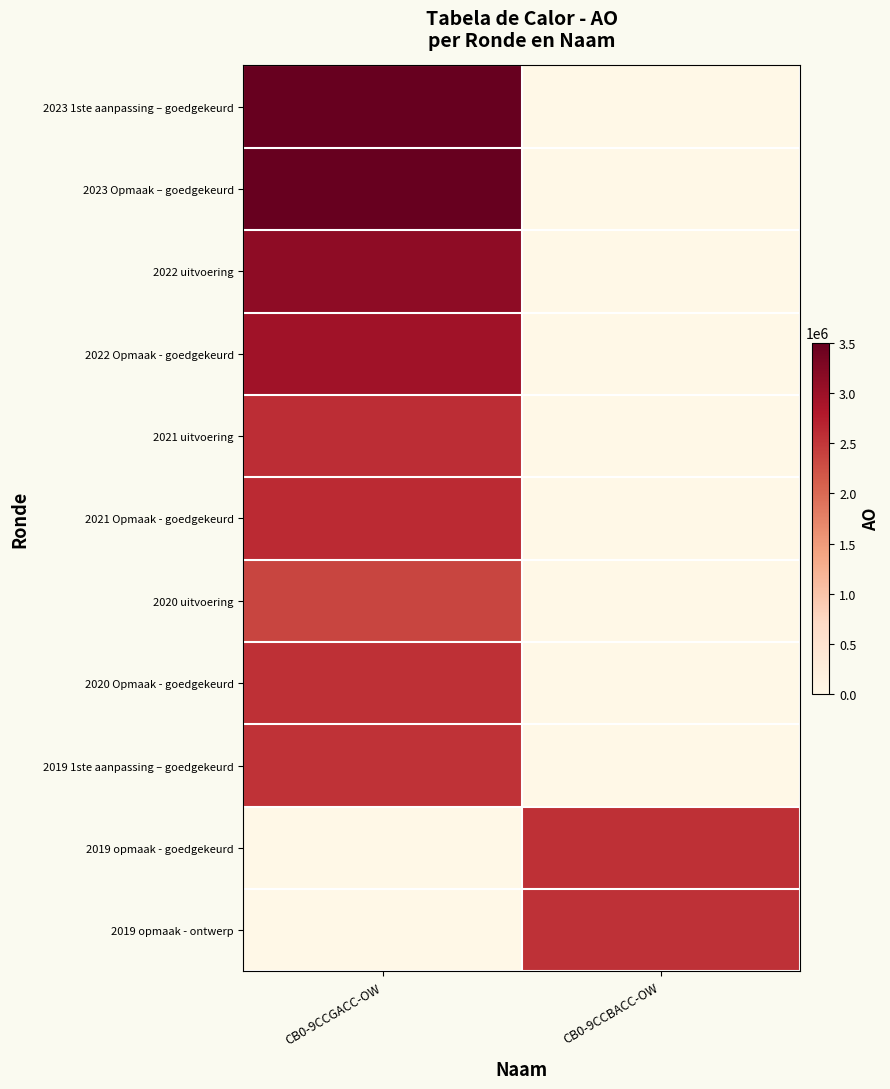

Reading left to right, transcribe all the data shown in this chart.

2023 1ste aanpassing – goedgekeurd: CB0-9CCGACC-OW=3489662	CB0-9CCBACC-OW=0
2023 Opmaak – goedgekeurd: CB0-9CCGACC-OW=3500687	CB0-9CCBACC-OW=0
2022 uitvoering: CB0-9CCGACC-OW=3126412	CB0-9CCBACC-OW=0
2022 Opmaak - goedgekeurd: CB0-9CCGACC-OW=2961303	CB0-9CCBACC-OW=0
2021 uitvoering: CB0-9CCGACC-OW=2586148	CB0-9CCBACC-OW=0
2021 Opmaak - goedgekeurd: CB0-9CCGACC-OW=2624269	CB0-9CCBACC-OW=0
2020 uitvoering: CB0-9CCGACC-OW=2364525	CB0-9CCBACC-OW=0
2020 Opmaak - goedgekeurd: CB0-9CCGACC-OW=2565822	CB0-9CCBACC-OW=0
2019 1ste aanpassing – goedgekeurd: CB0-9CCGACC-OW=2538240	CB0-9CCBACC-OW=0
2019 opmaak - goedgekeurd: CB0-9CCGACC-OW=0	CB0-9CCBACC-OW=2561625
2019 opmaak - ontwerp: CB0-9CCGACC-OW=0	CB0-9CCBACC-OW=2549991